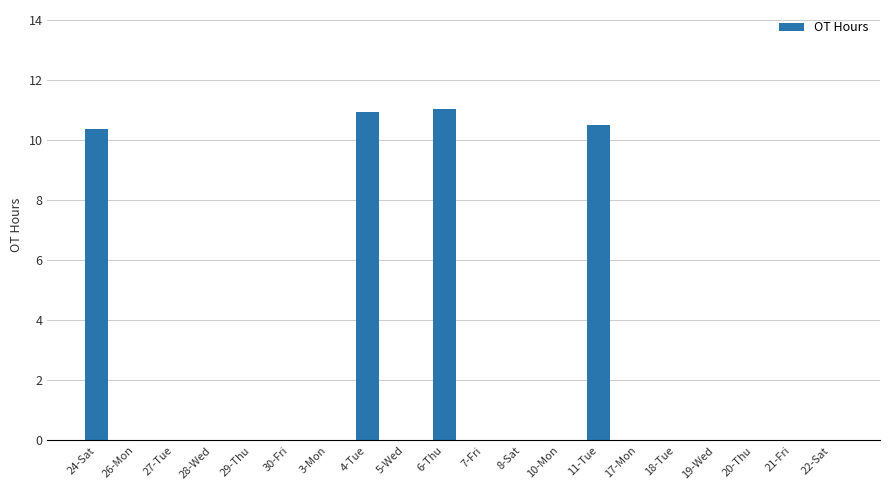

What is the maximum value shown in the chart?

11.0